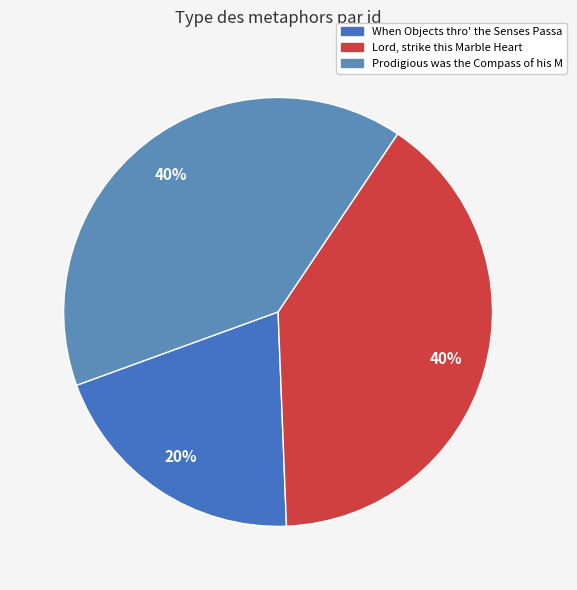

How many segments does this pie chart have?

3